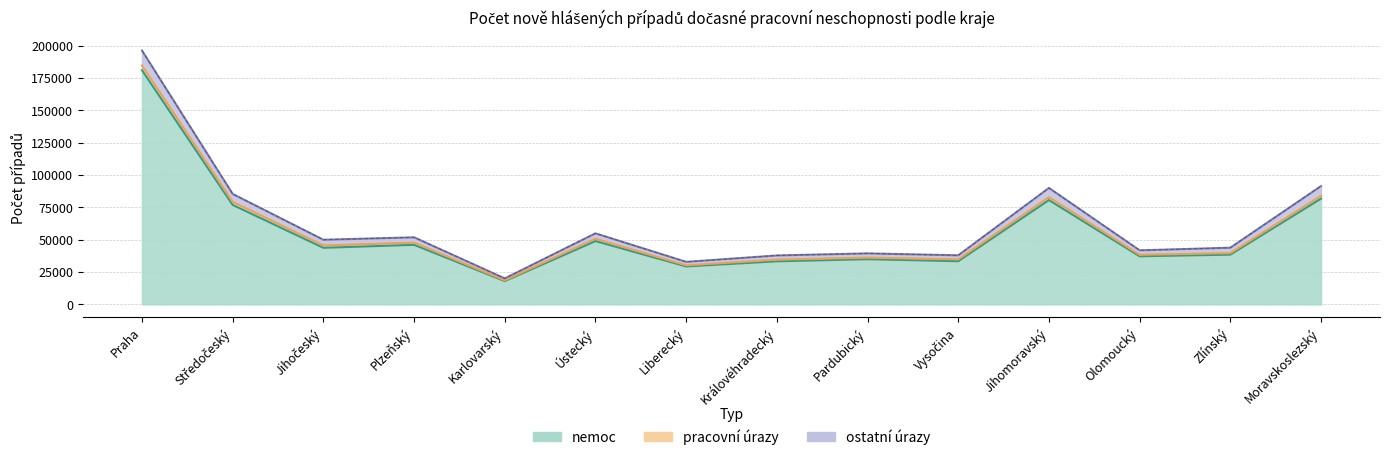

What is the sum of the values at Jihomoravský and Liberecký?

122919